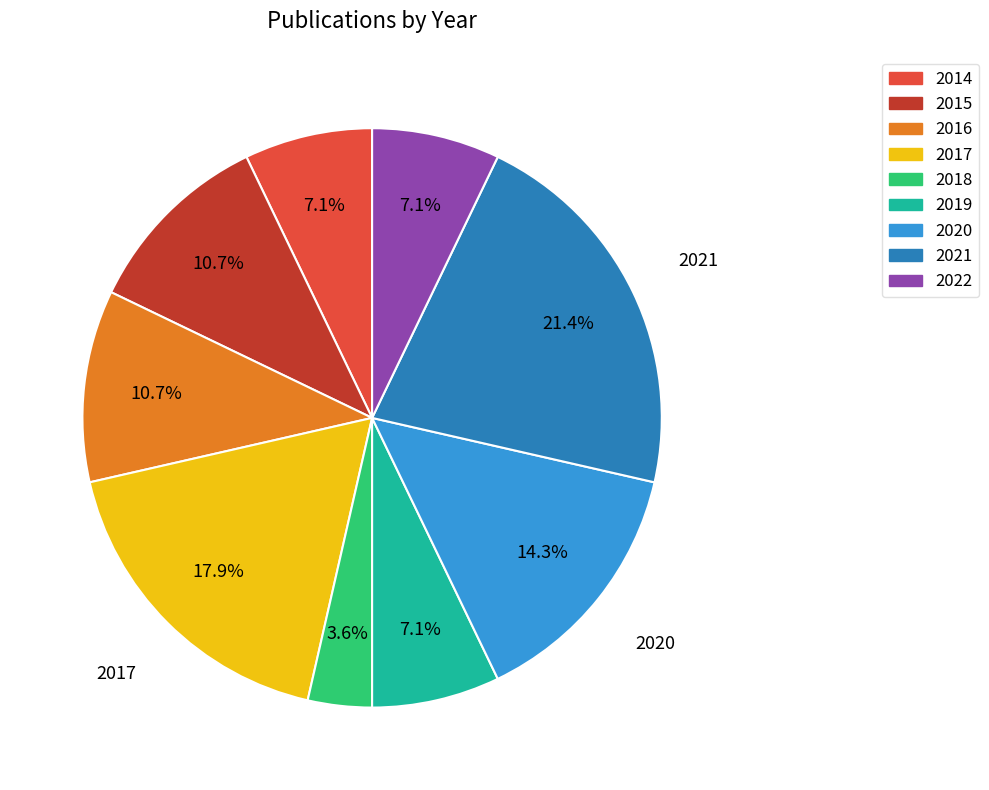

Which slice is the largest?

2021